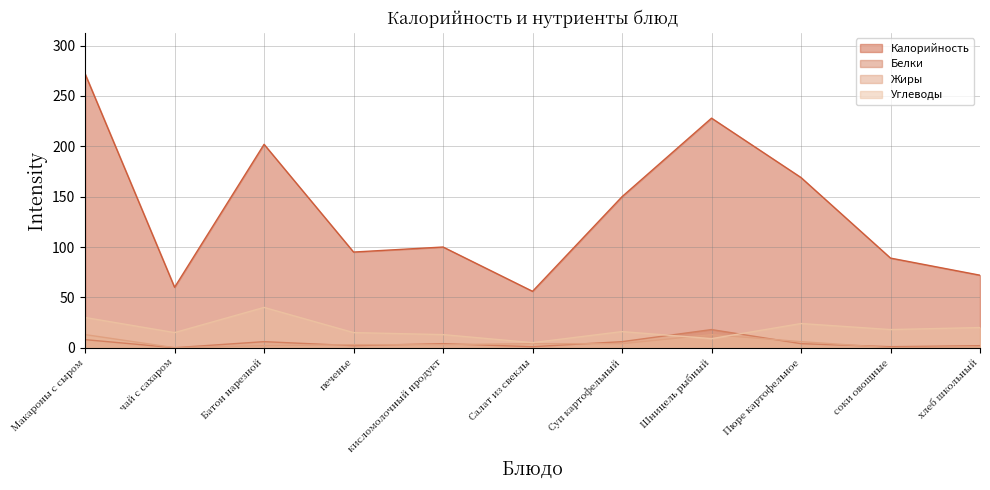

At which label does Белки first exceed 4?

Макароны с сыром